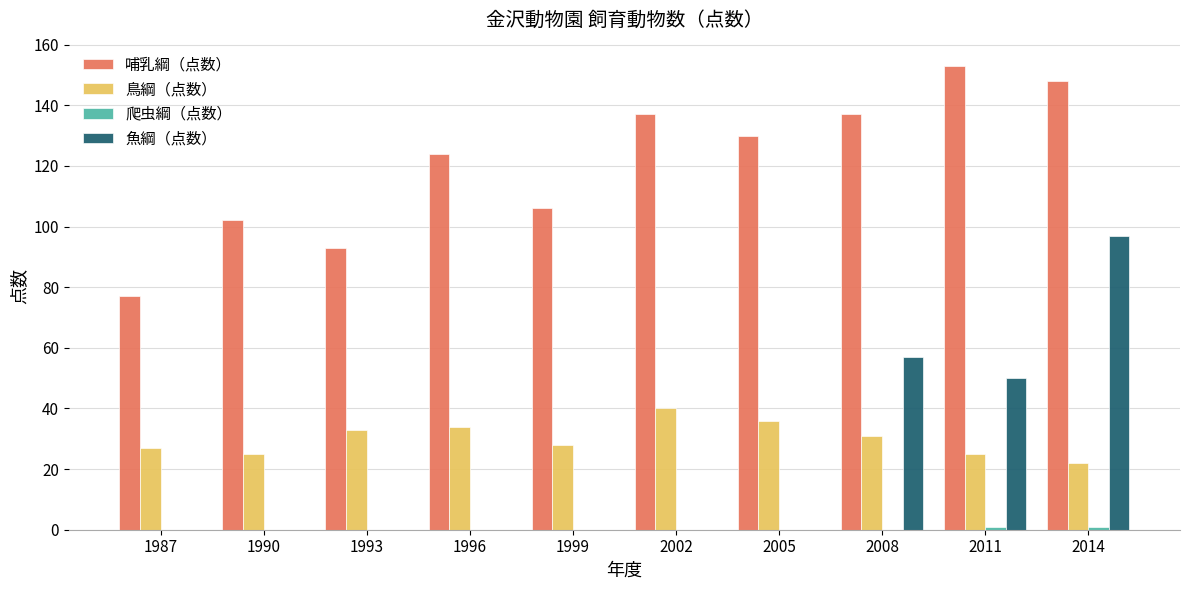

What is the sum of the 哺乳綱（点数） values at 1987 and 2005?

207